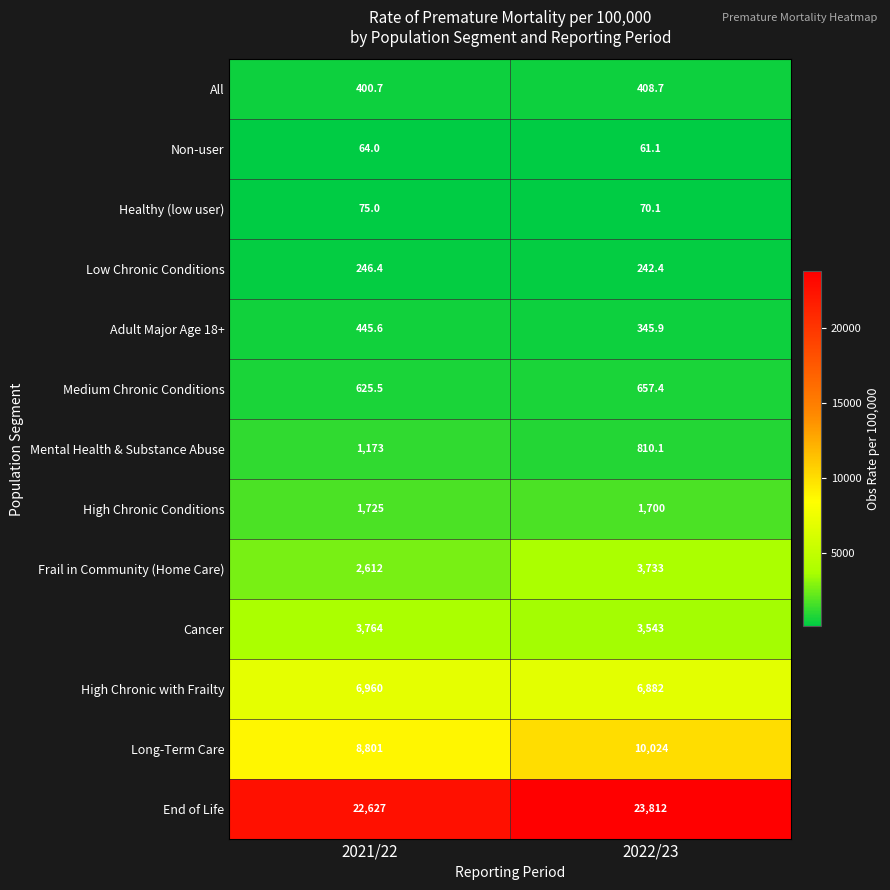

Is it true that Medium Chronic Conditions equals 625.5 at 2021/22?

True